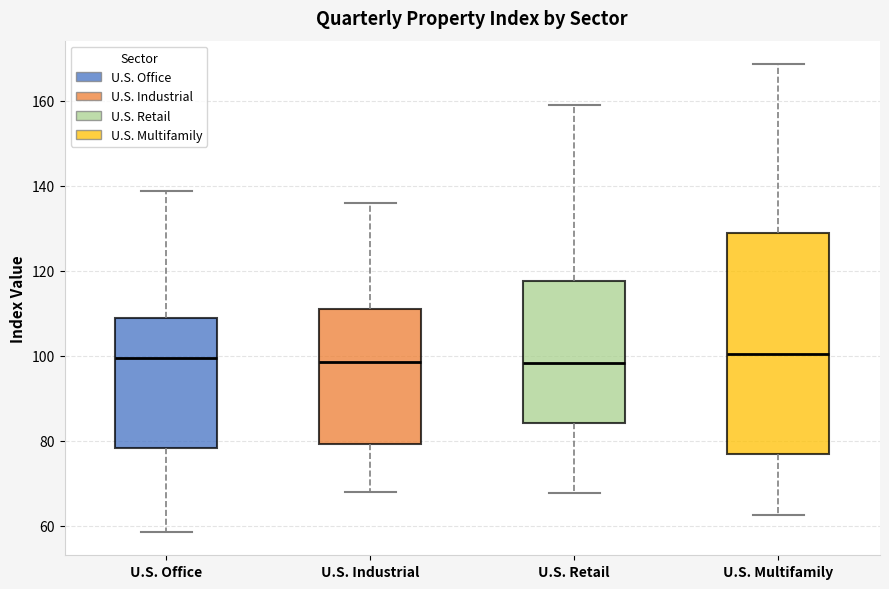

Reading left to right, read every box against the y-axis: the position of its median line, the range the box covers, and the ends of its whiskers. The values are not printed on the chart, so give them approximately, as read against the axis.

U.S. Office: median 100, box 78 to 108, whiskers 58 to 138
U.S. Industrial: median 98, box 80 to 110, whiskers 68 to 136
U.S. Retail: median 98, box 84 to 118, whiskers 68 to 160
U.S. Multifamily: median 100, box 76 to 128, whiskers 62 to 168